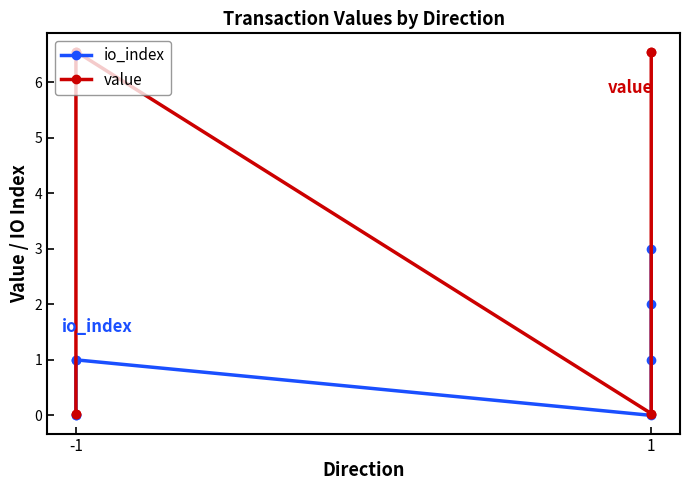

Where is value nearest to the value 3?

-1